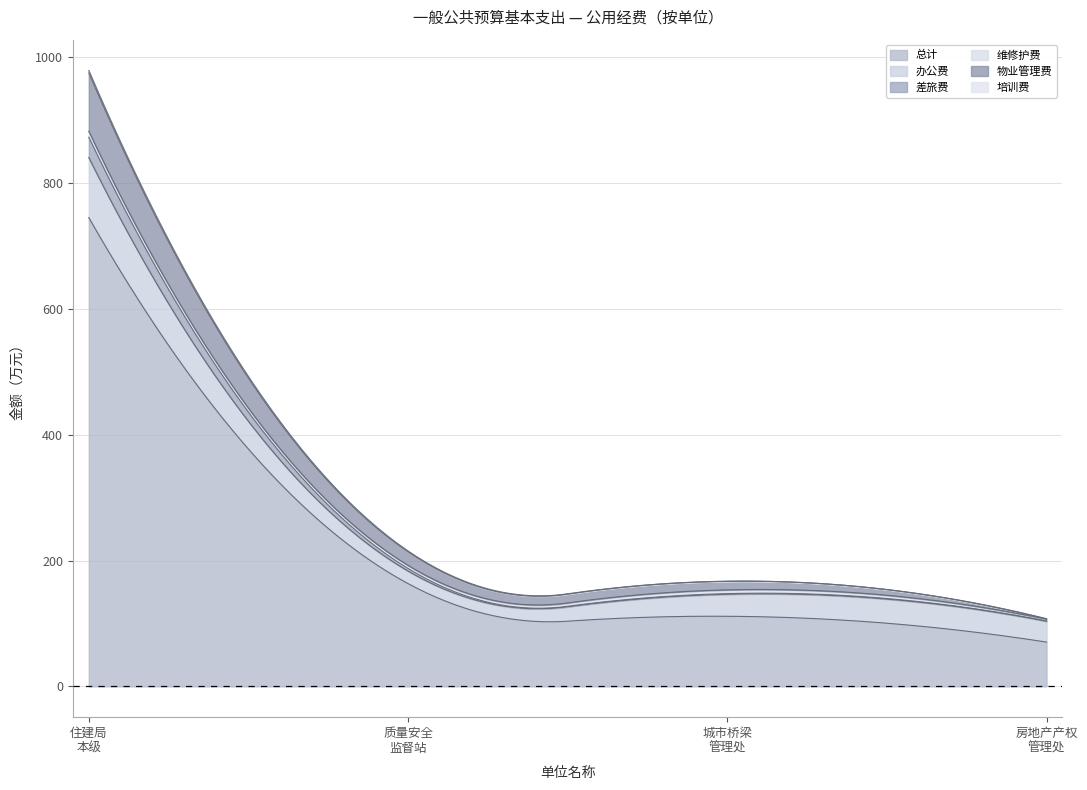

What is the sum of all 总计 values?

1090.5